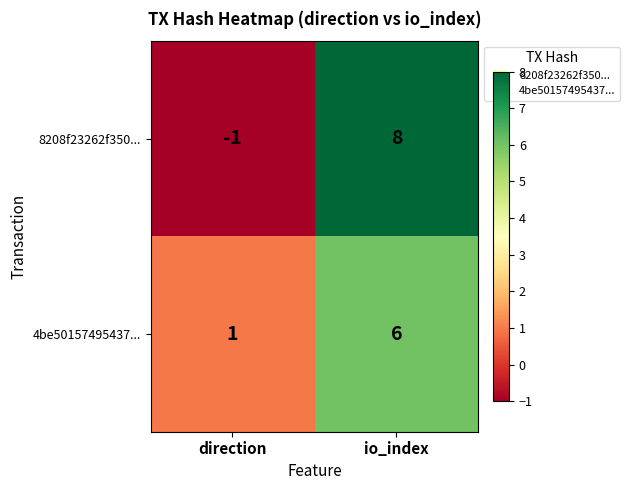

At which label is 8208f23262f350... closest to 3?

direction